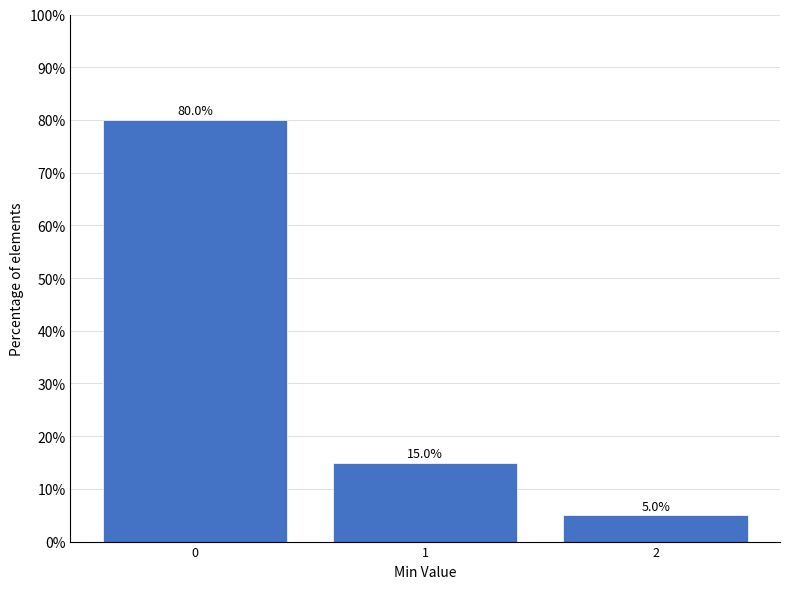

What is the minimum value shown in the chart?

5